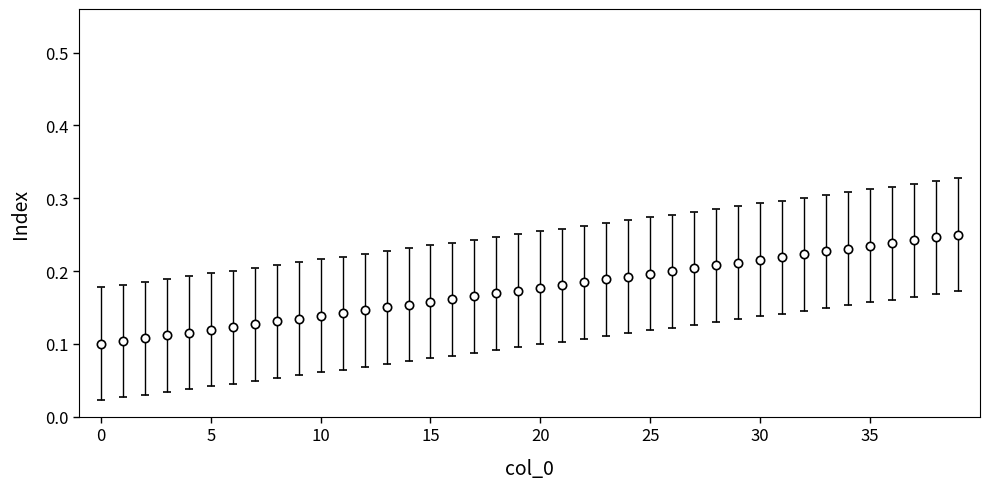

Count the values in the range 0 to 1.

40